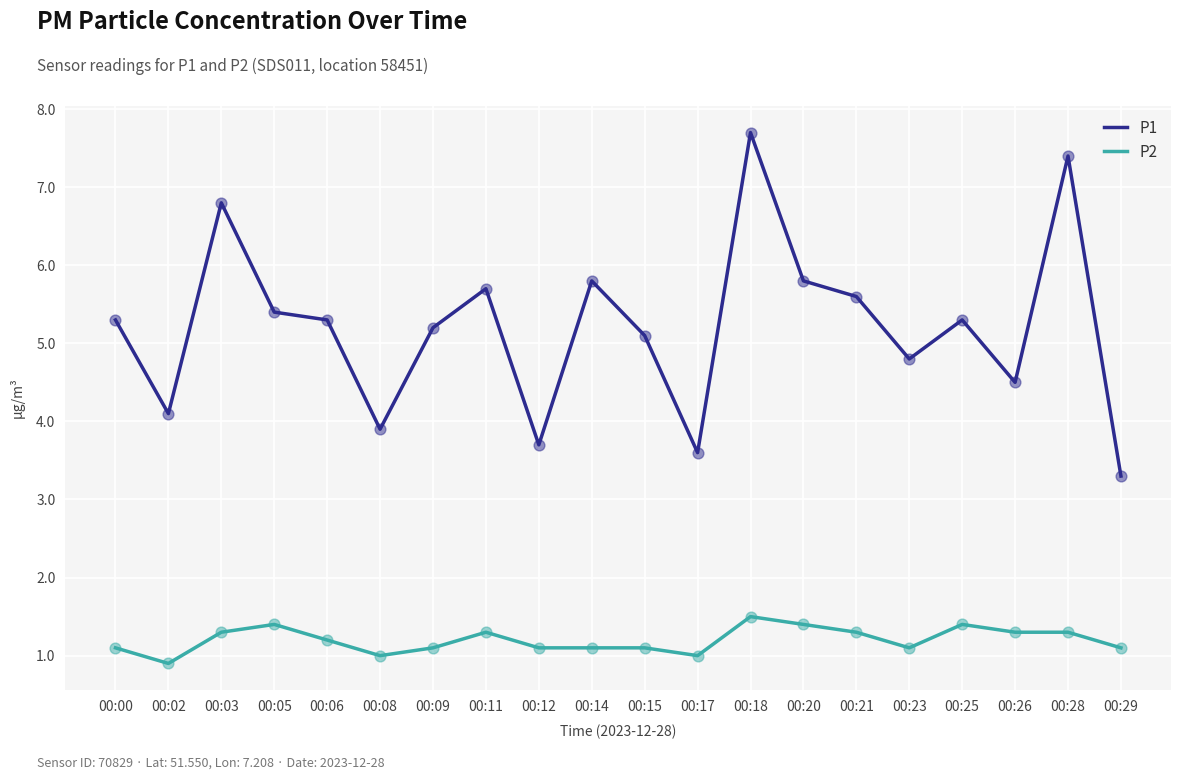

Is the value of P1 at 00:15 greater than the value of P2 at 00:28?

Yes